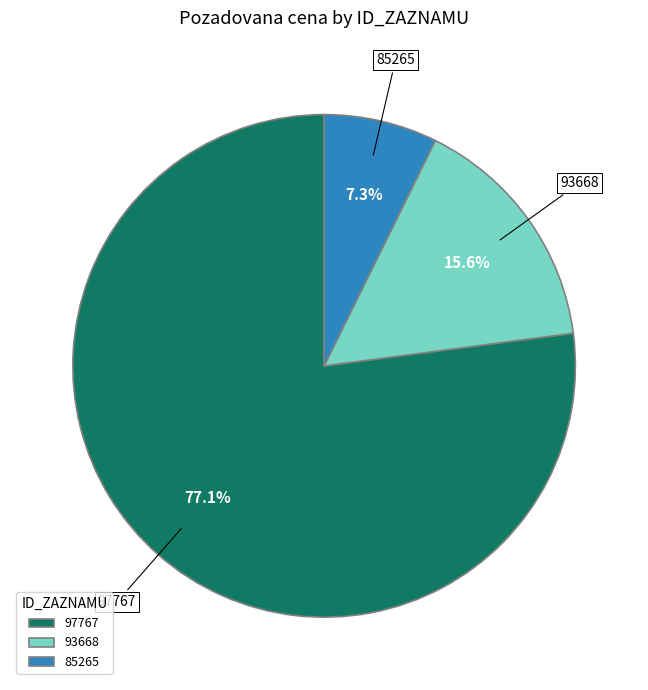

Which category has the smallest portion of the pie?

85265